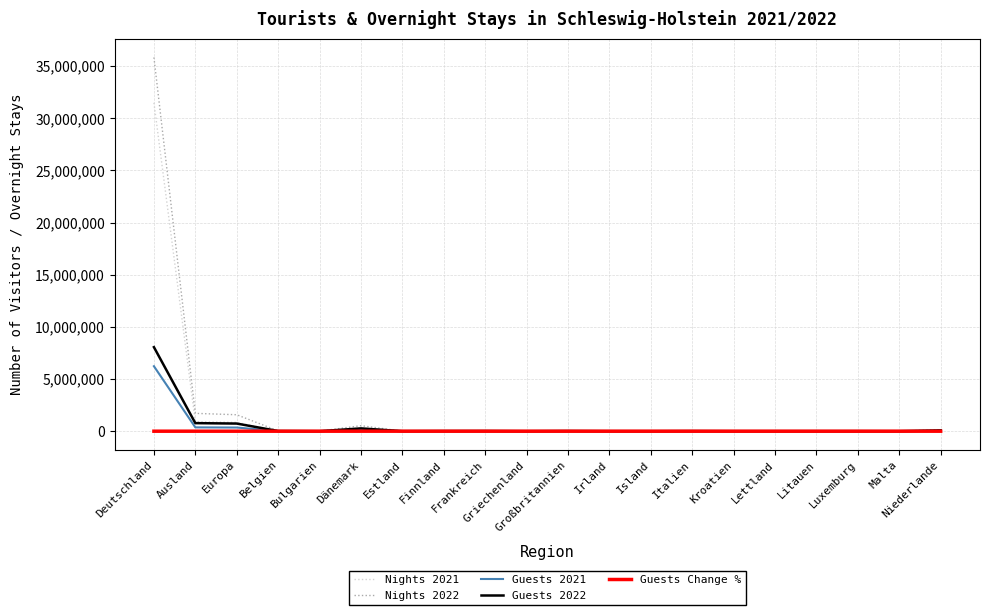

At which category does the chart reach its peak across all series?

Deutschland